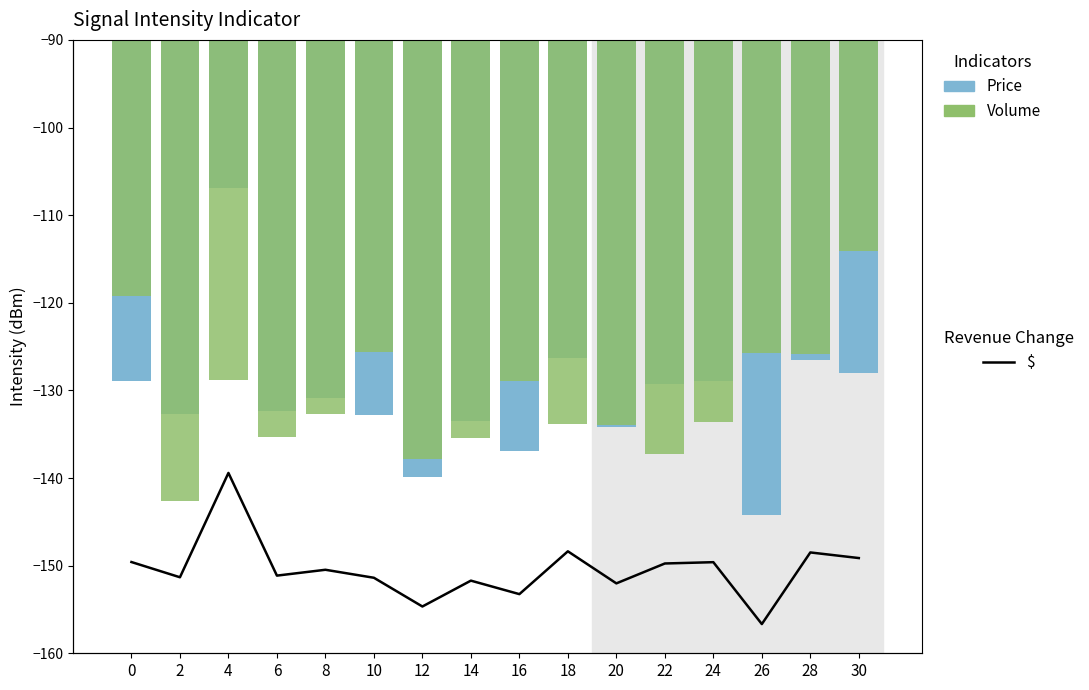

What is the difference between the $ values at 26 and 2?

11.6